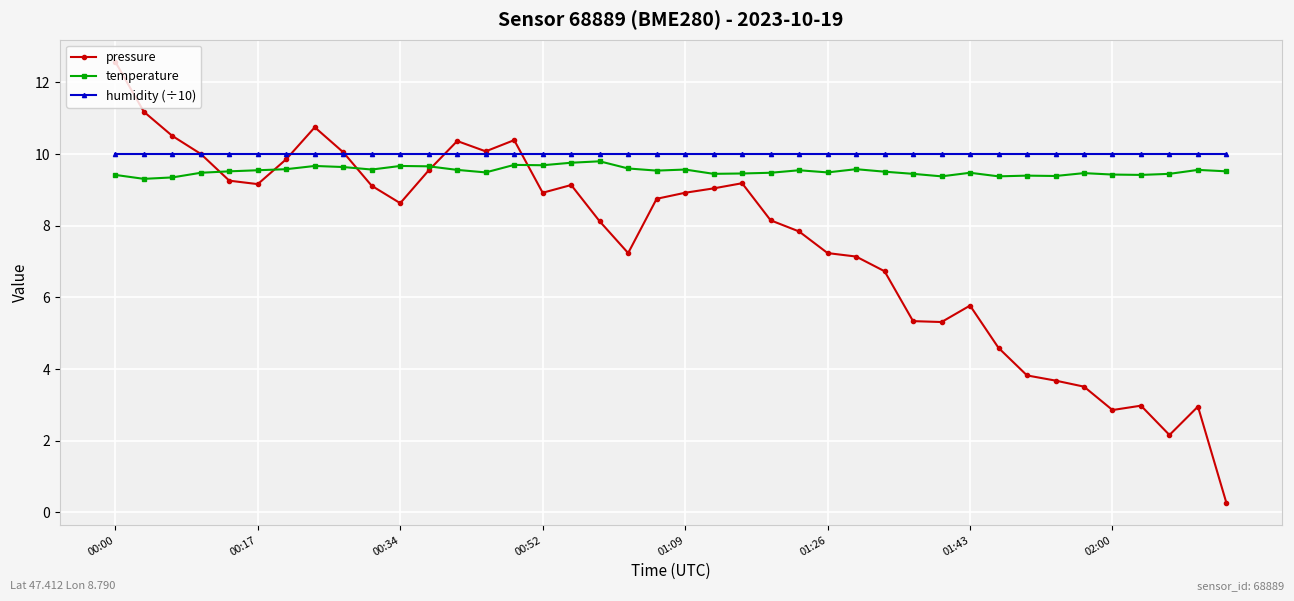

Does the chart have visible grid lines?

Yes